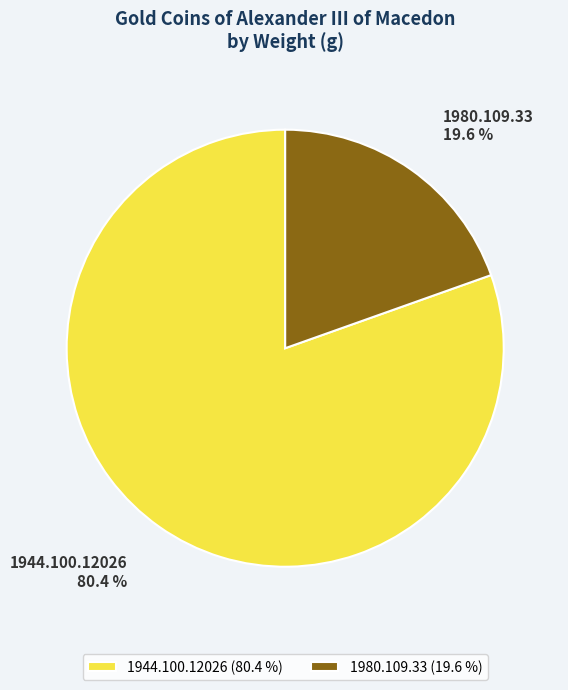

Do 1944.100.12026 and 1980.109.33 together represent more than half of the pie?

Yes